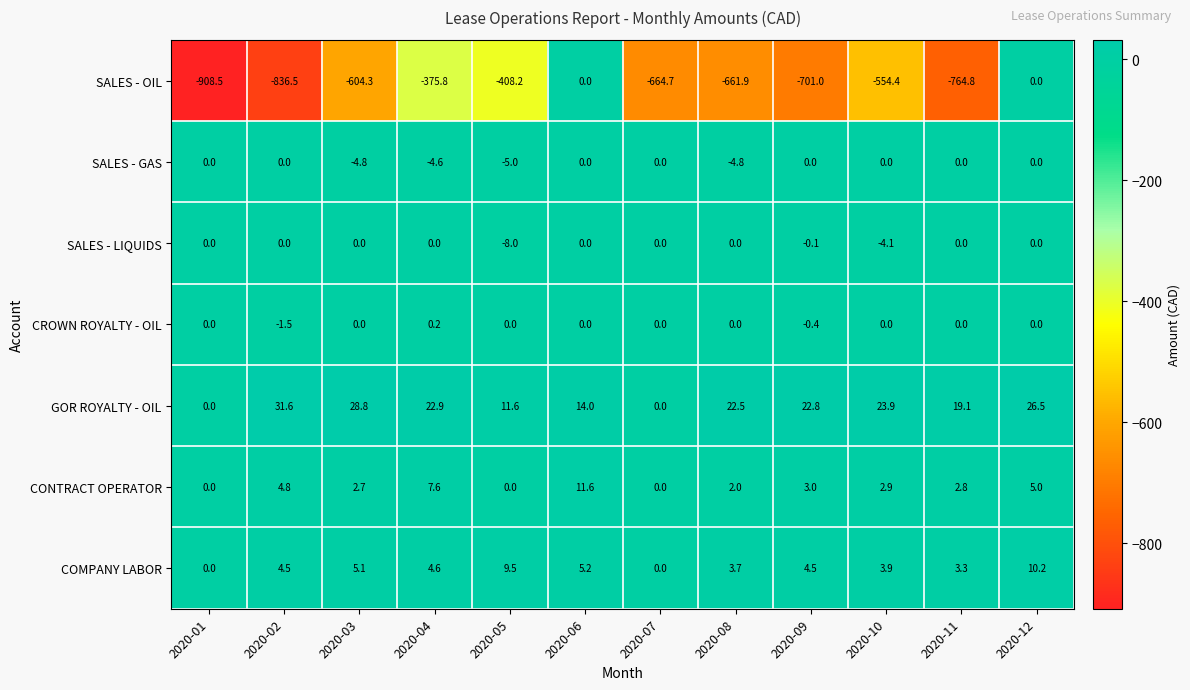

Which label corresponds to the largest value in the chart?

2020-02